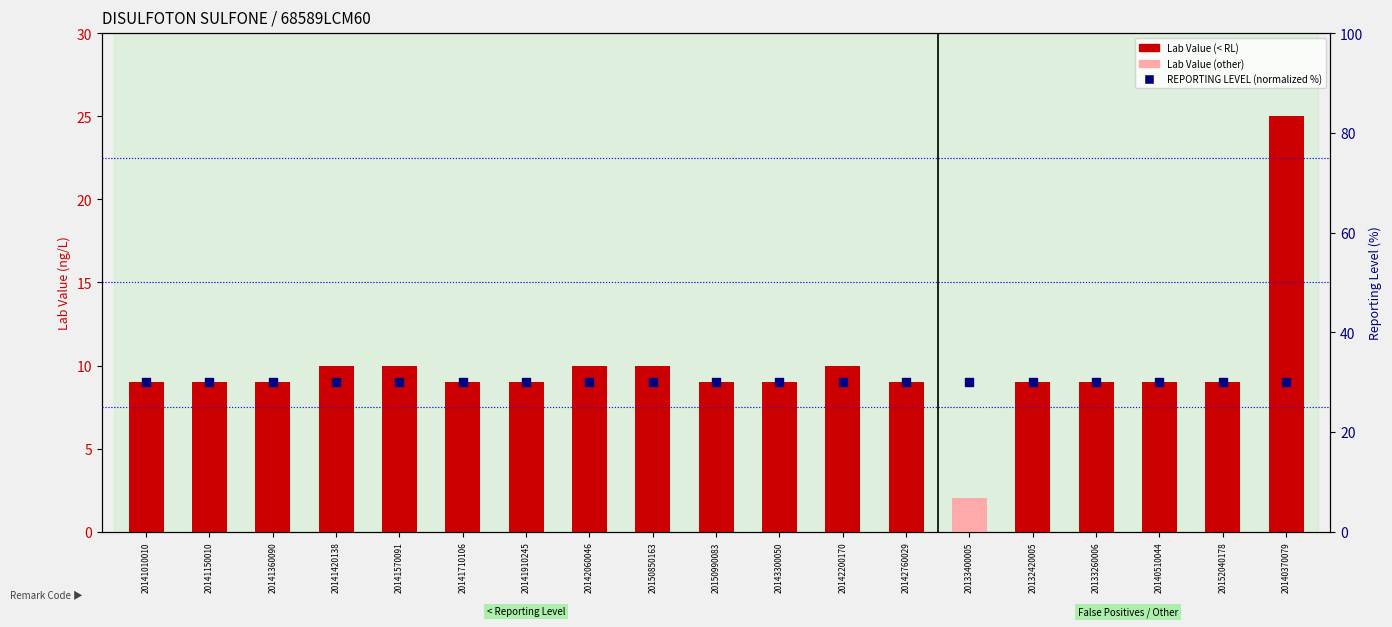

Which series has the largest total across all categories?

REPORTING LEVEL (normalized %)